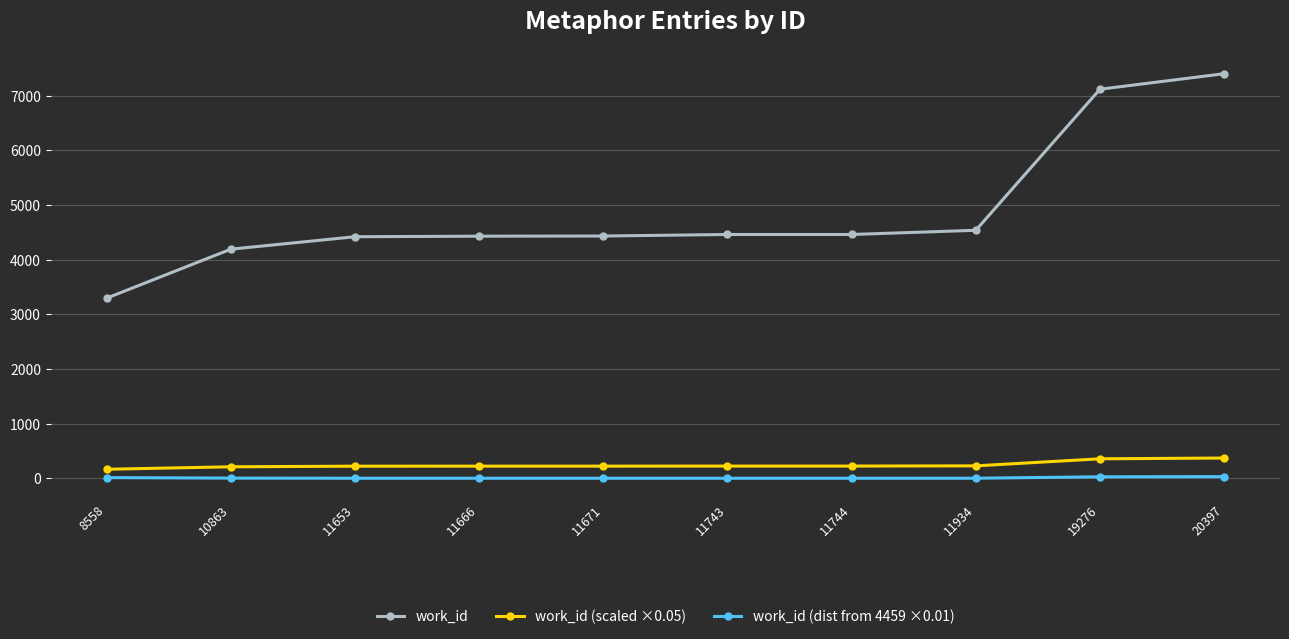

Which category has the highest value across all series?

20397